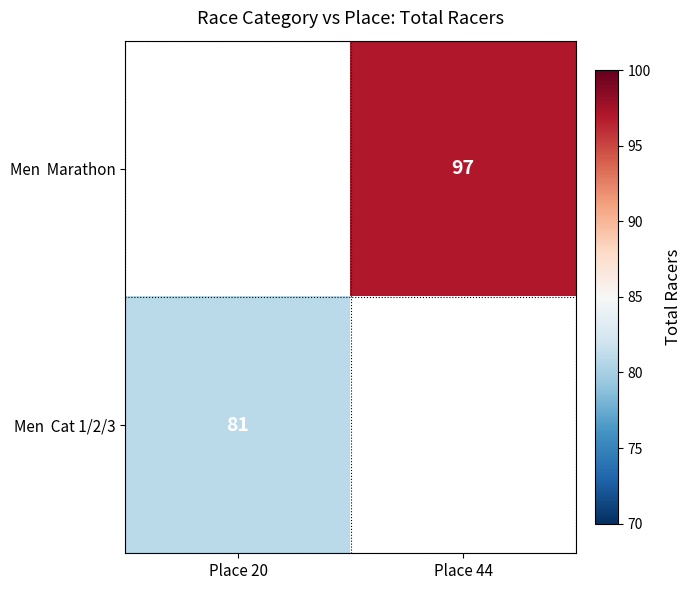

At which label does Men Marathon reach its minimum?

Place 20